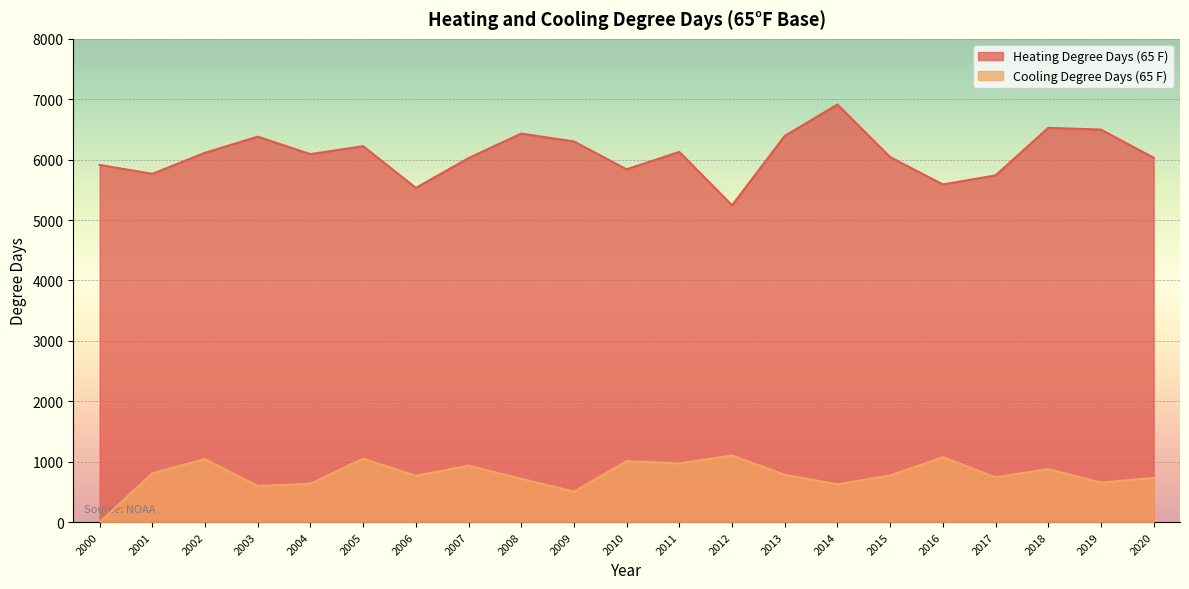

Rank the series at 2004 from lowest to highest value.

Cooling Degree Days (65 F), Heating Degree Days (65 F)